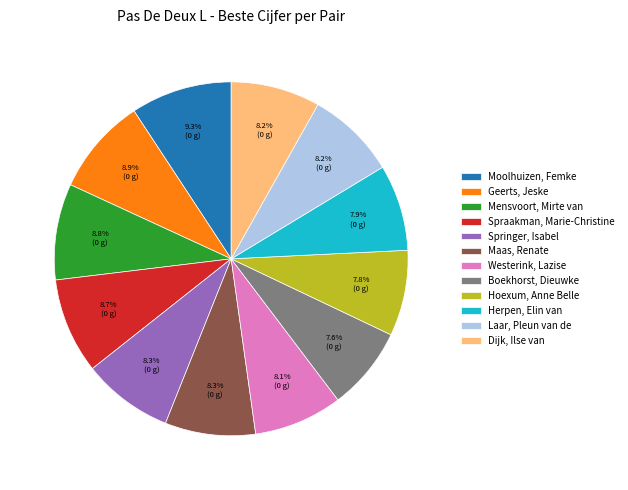

How many segments does this pie chart have?

12